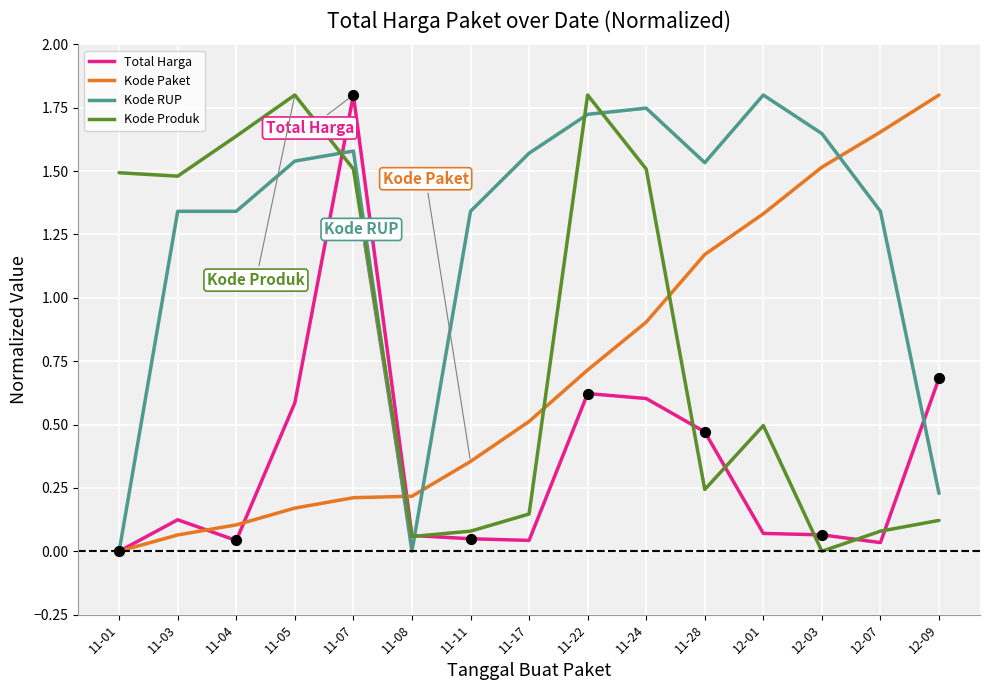

Is the value of Kode Paket at 12-03 greater than the value of Total Harga at 12-01?

Yes